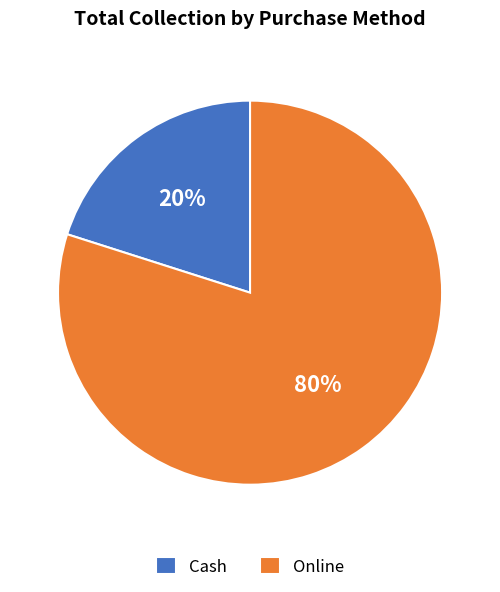

Do Online and Cash together represent more than half of the pie?

Yes